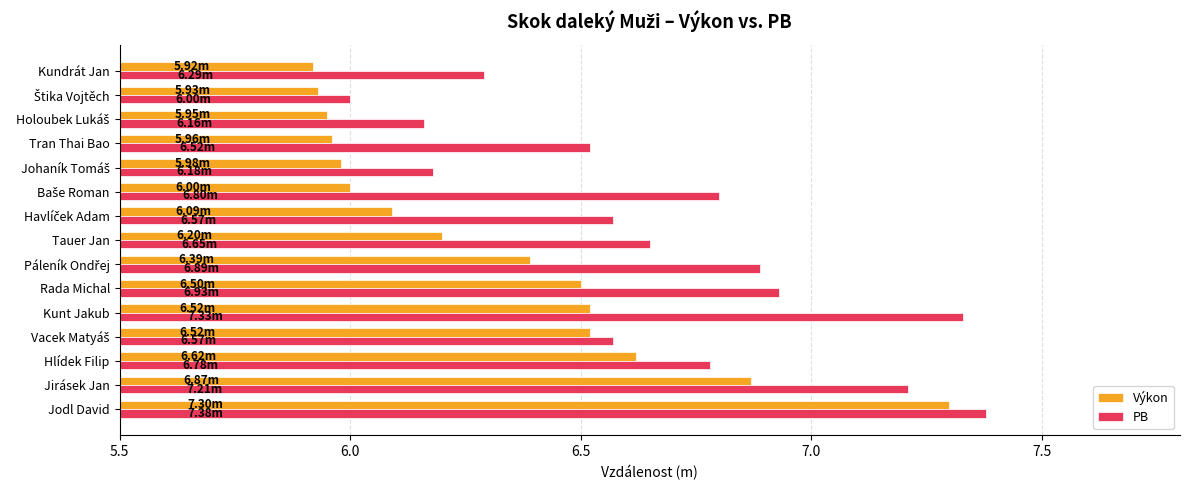

Which label corresponds to the largest value in the chart?

Jodl David